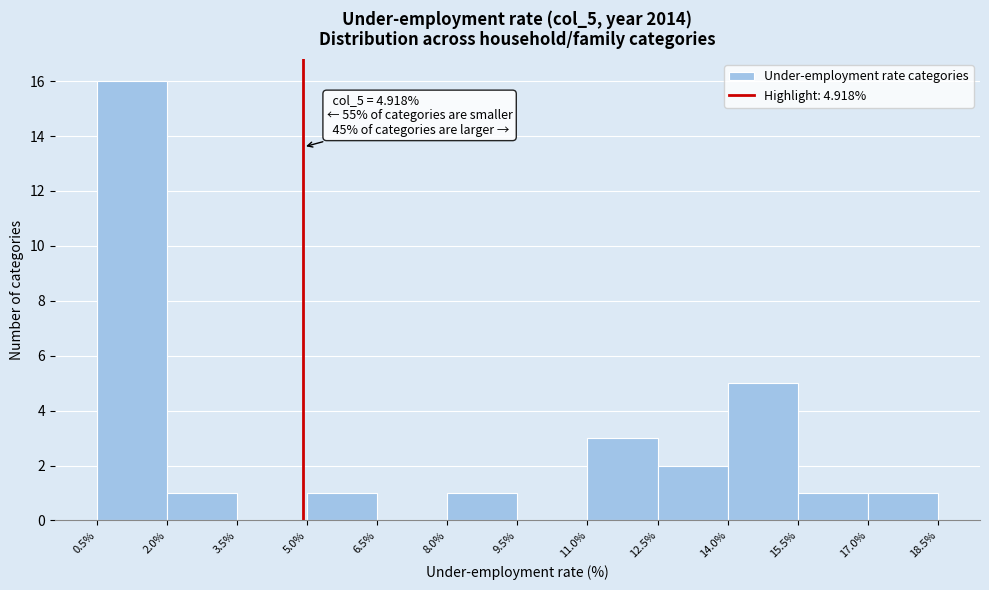

Which range on the x-axis has the tallest bar?

0.5% to 2.0%